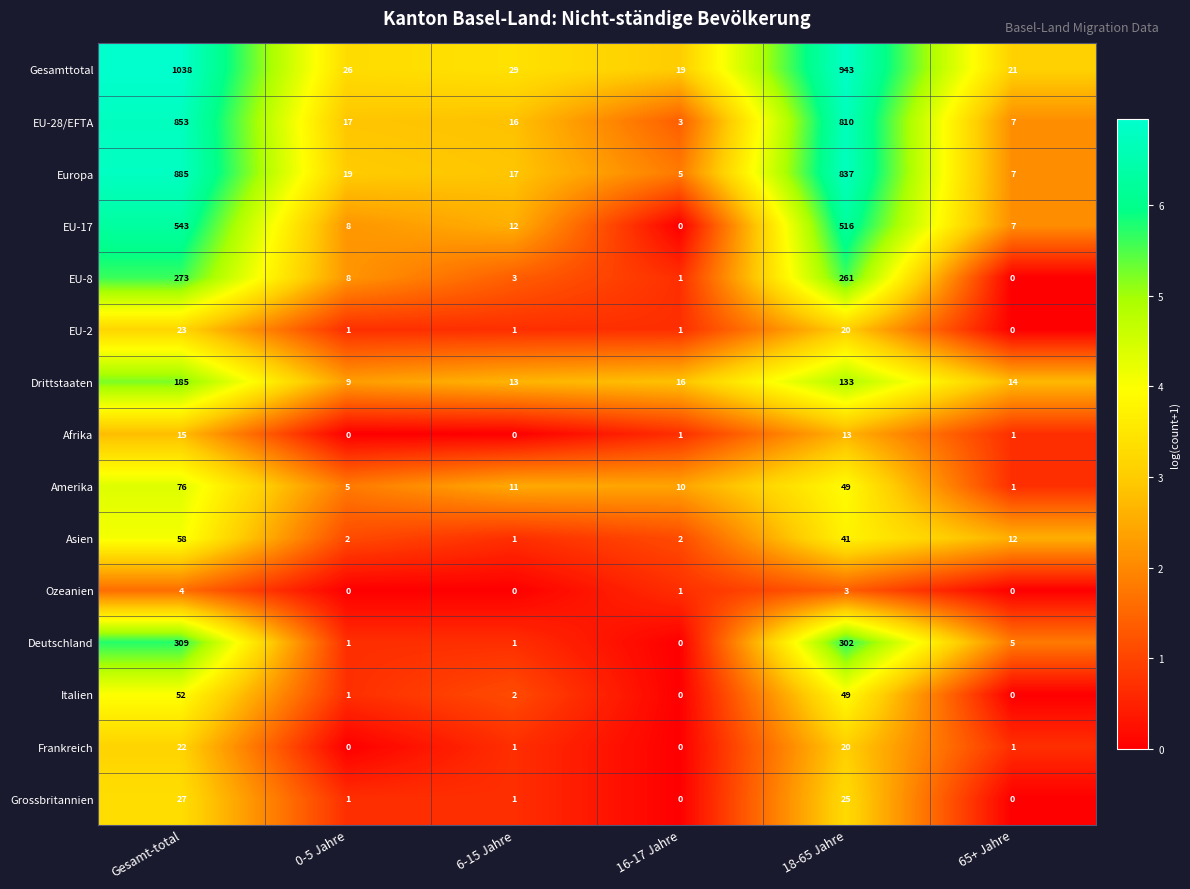

What is the sum of the Afrika values at Gesamt-total and 6-15 Jahre?

15